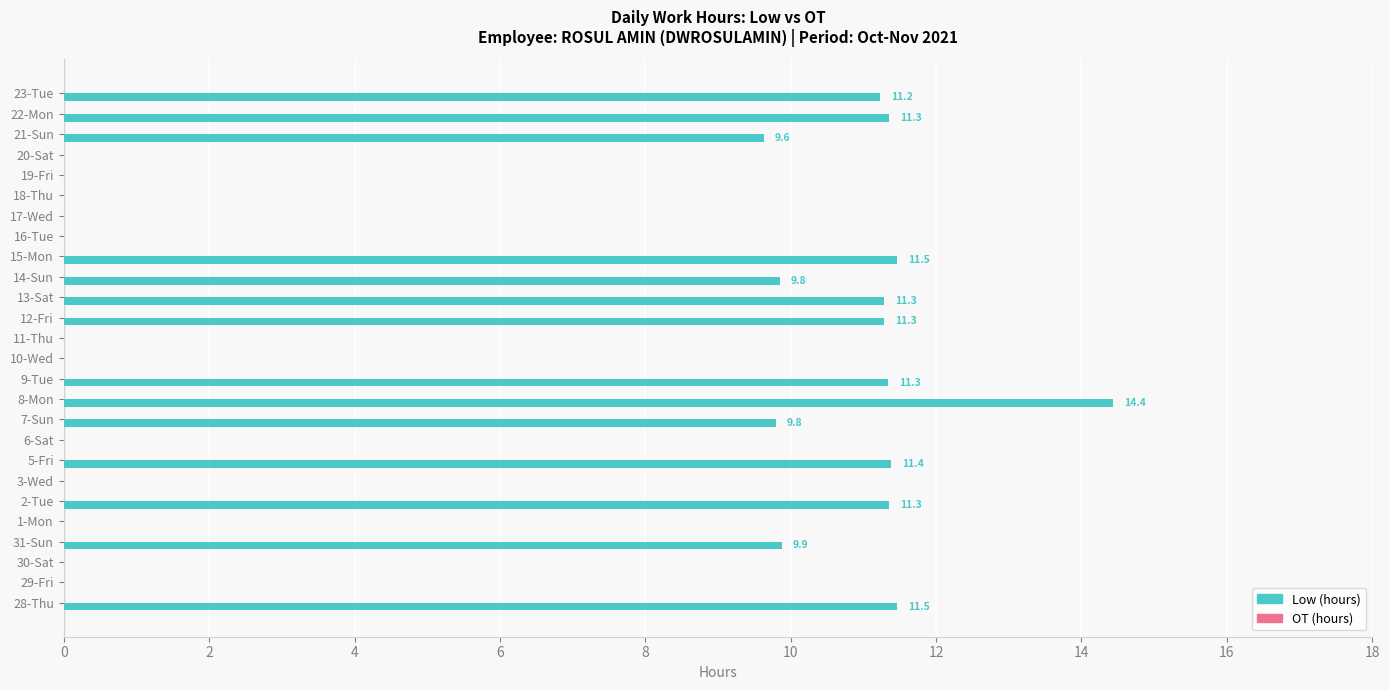

What is the sum of the values at 29-Fri and 7-Sun?

9.8